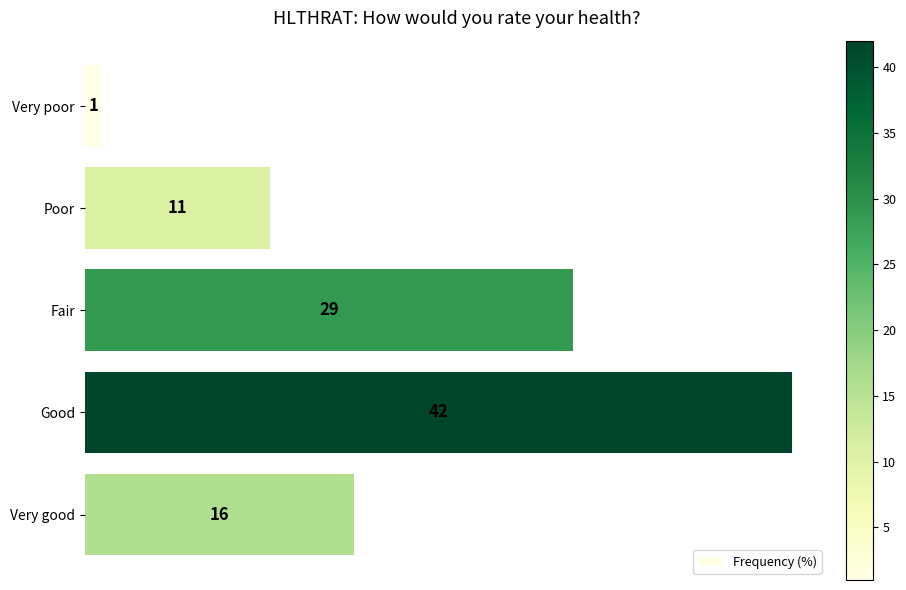

Reading top to bottom, extract all data points from this chart.

1	11	29	42	16